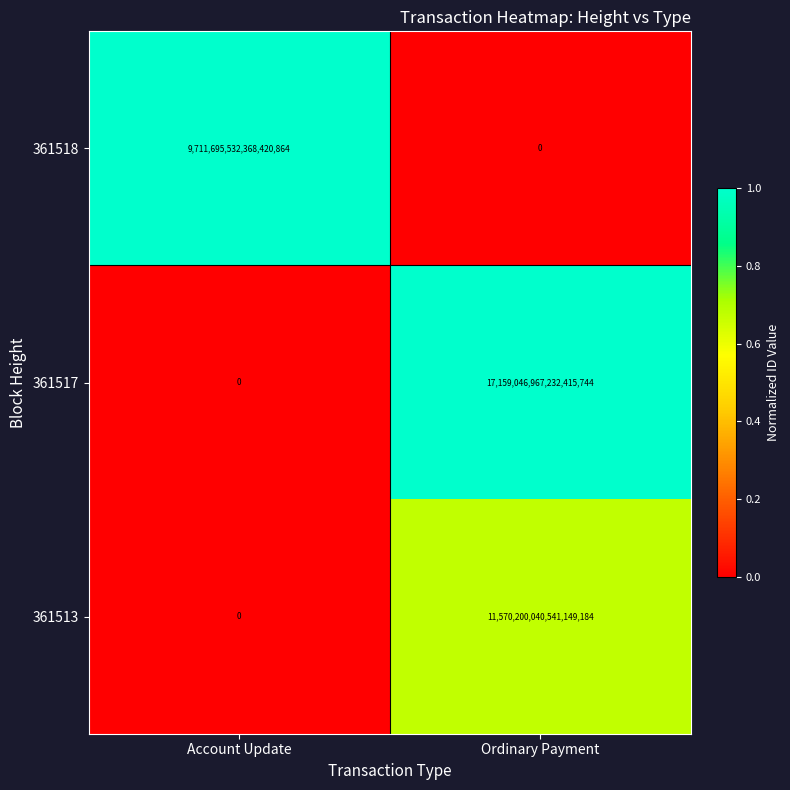

The 361513 series shows 4573548880954155008 at Ordinary Payment. True or false?

False